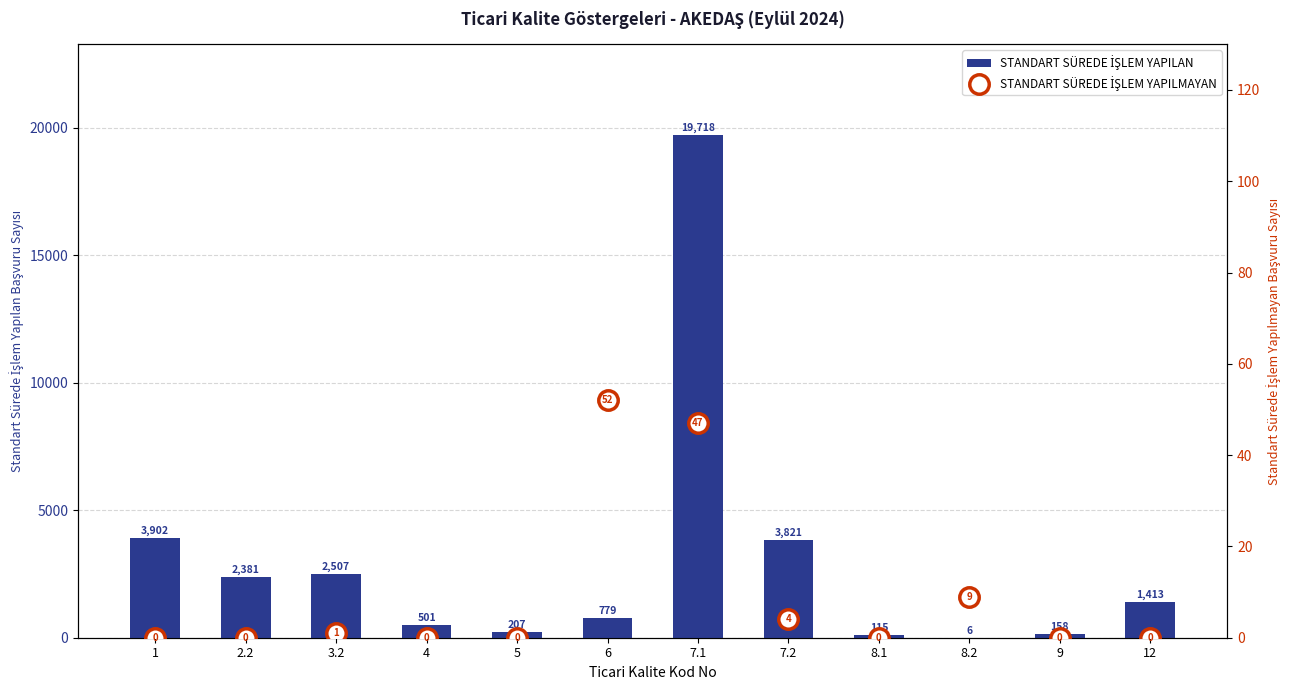

At which label does STANDART SÜREDE İŞLEM YAPILMAYAN reach its minimum?

1